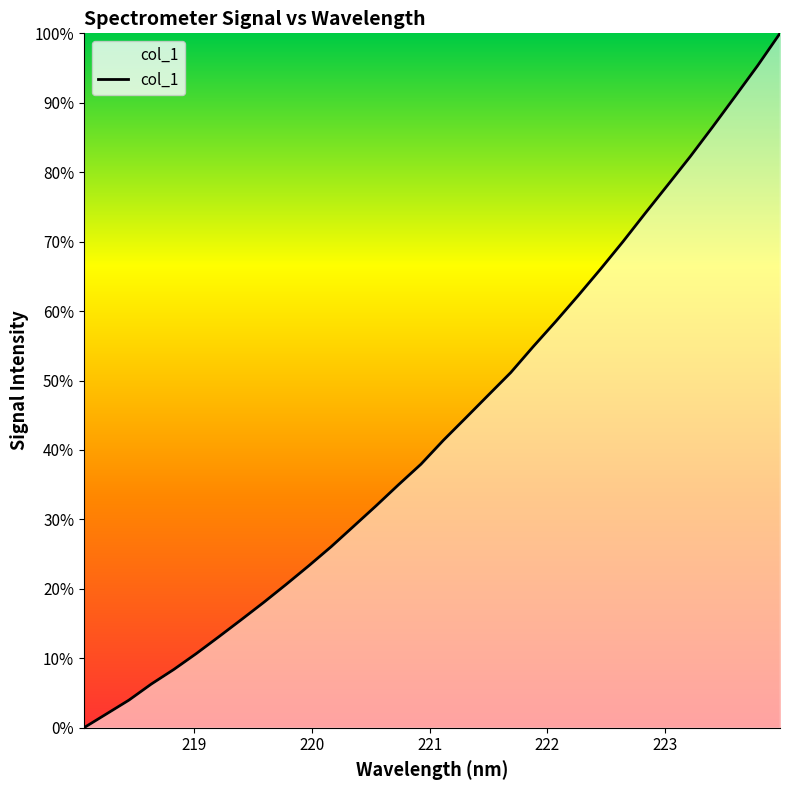

What is the maximum value shown in the chart?

100.0